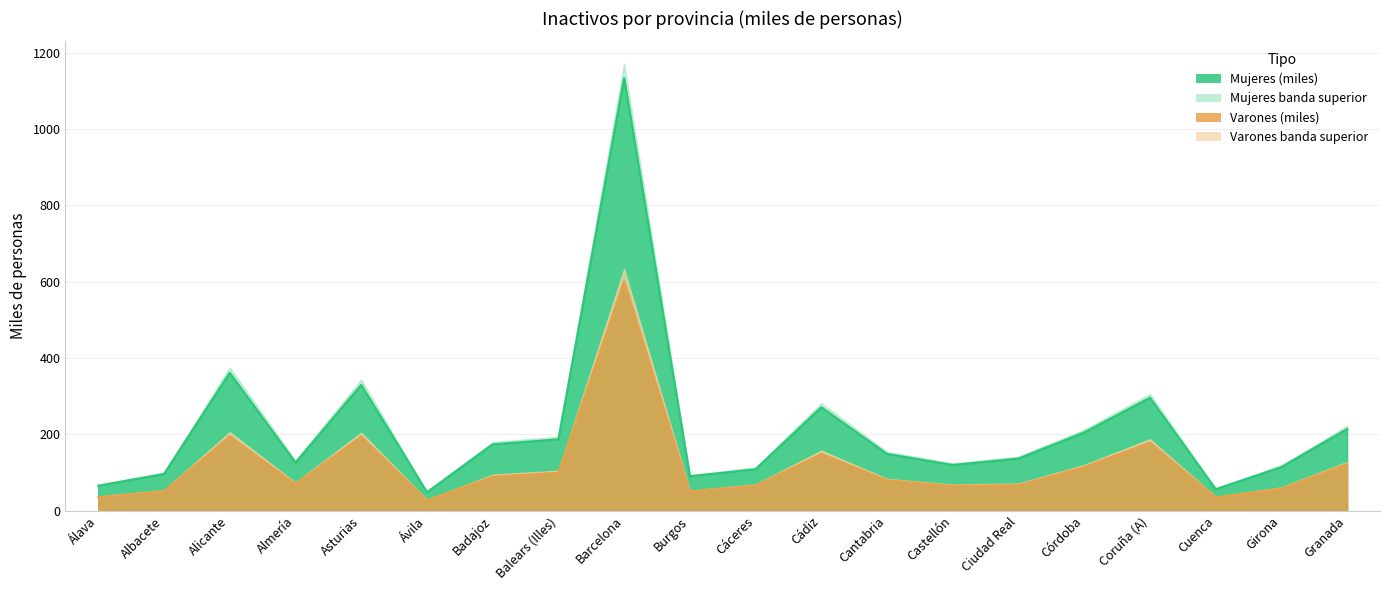

What is the highest value of the Mujeres (miles) series?

1133.3